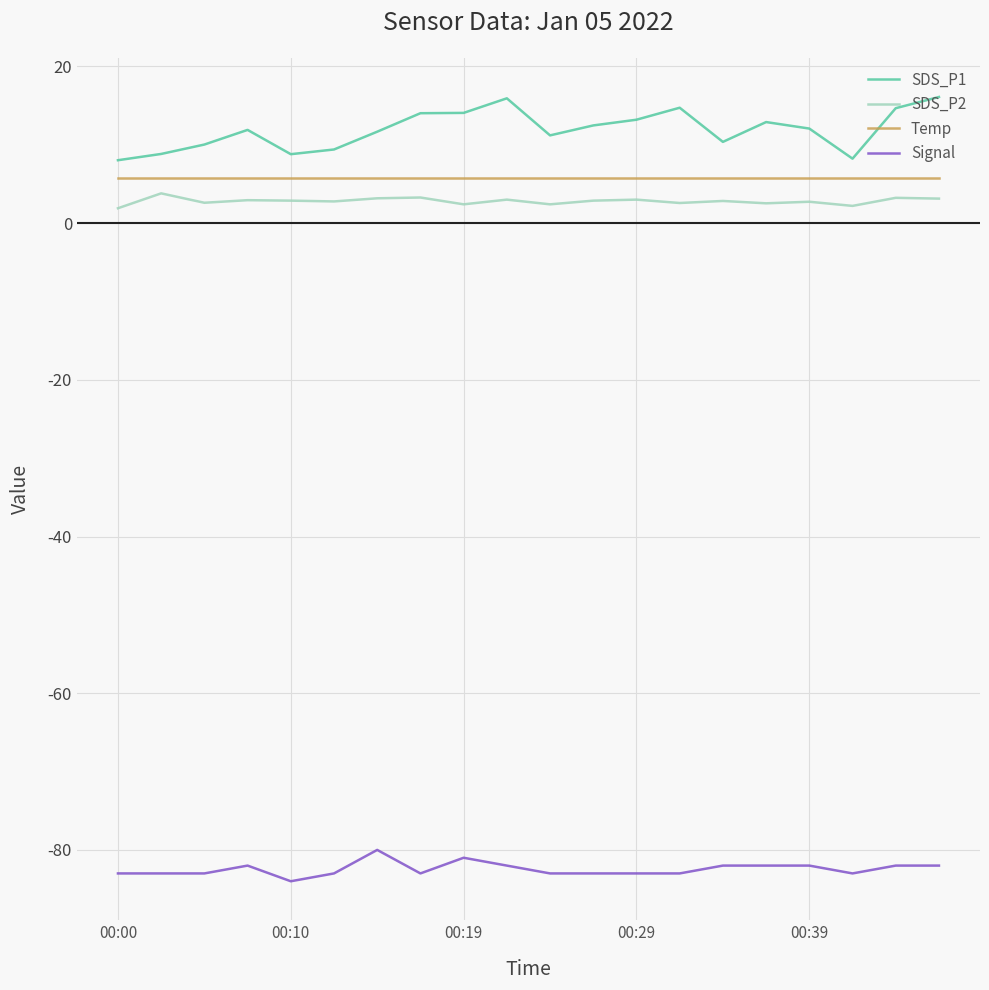

Which series has the largest range (max minus min)?

SDS_P1